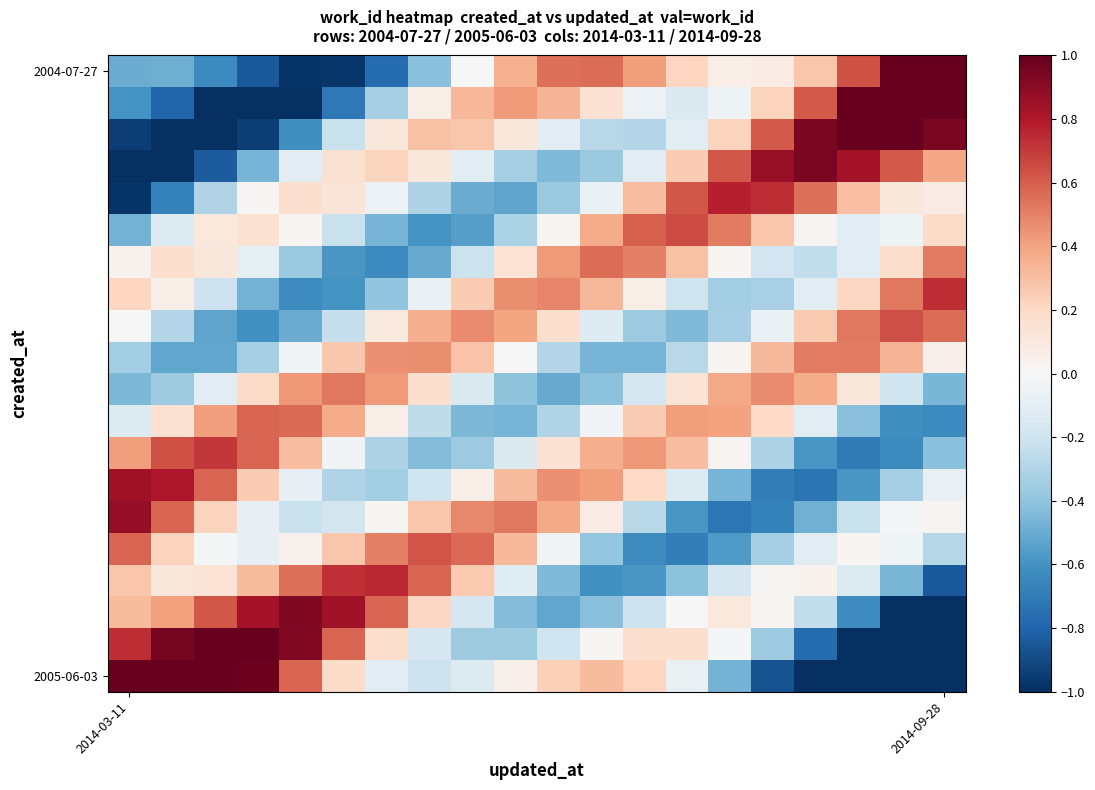

At which category does the chart reach its minimum across all series?

2